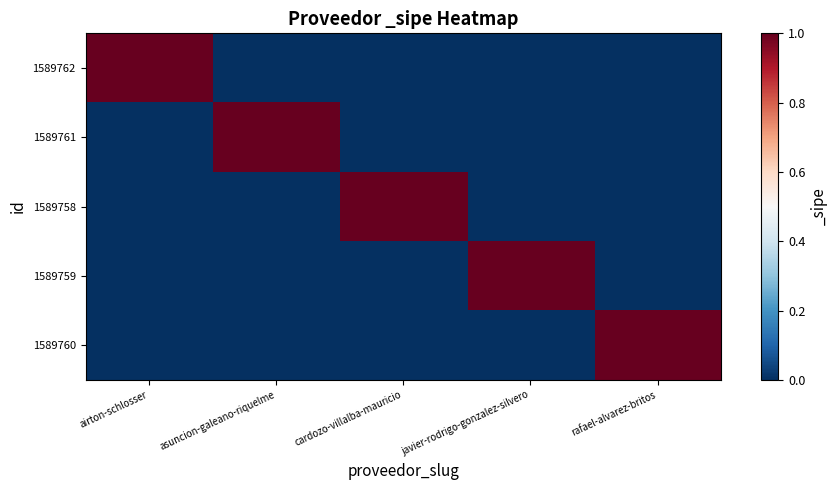

Rank the series at asuncion-galeano-riquelme from highest to lowest value.

1589761, 1589762, 1589758, 1589759, 1589760